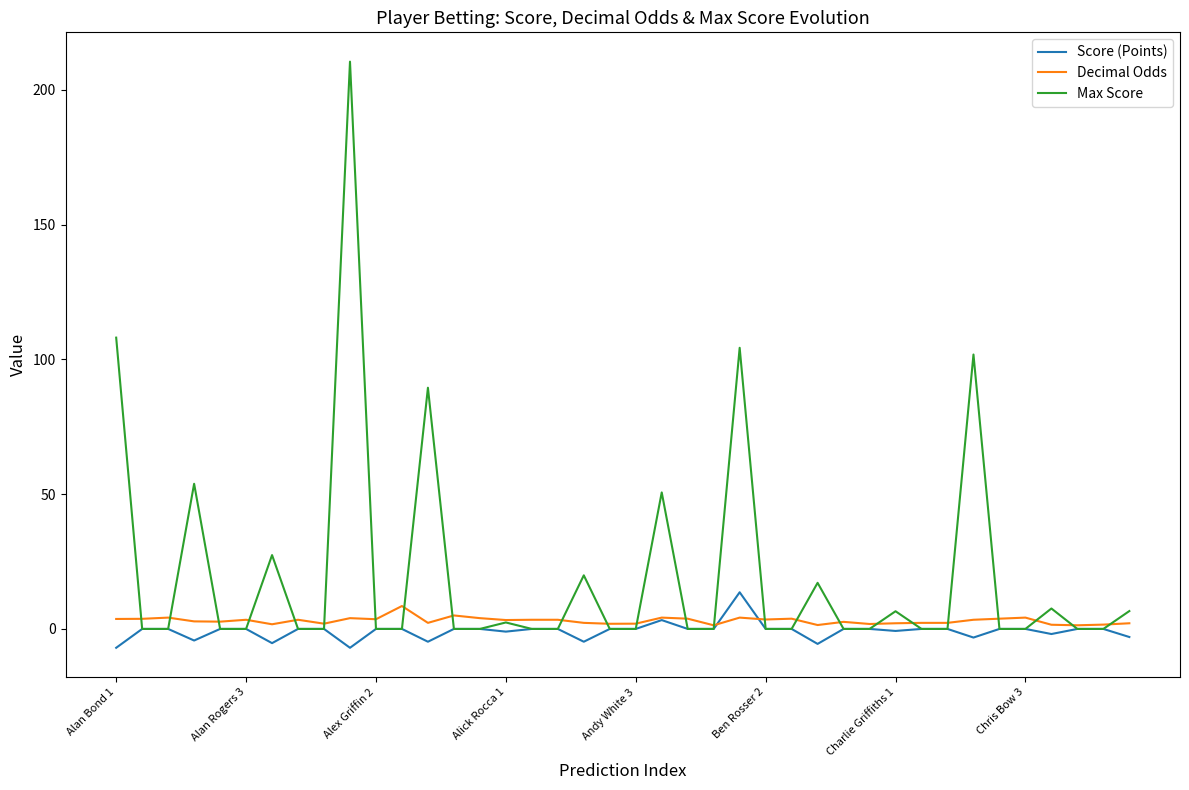

Which series has the widest spread of values?

Max Score